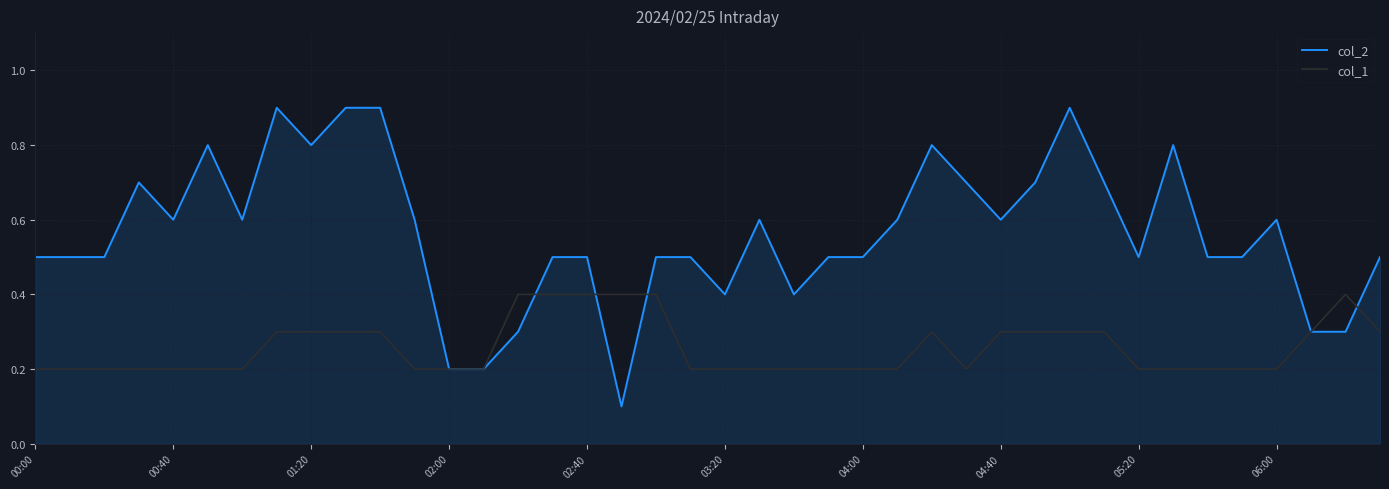

Which series has the widest spread of values?

col_2